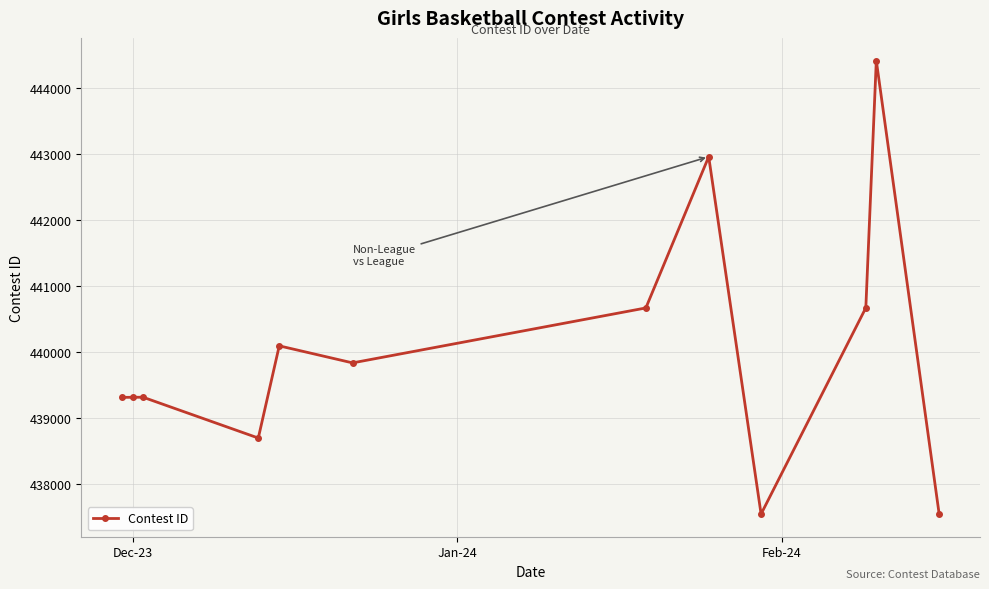

What is the maximum value shown in the chart?

444413